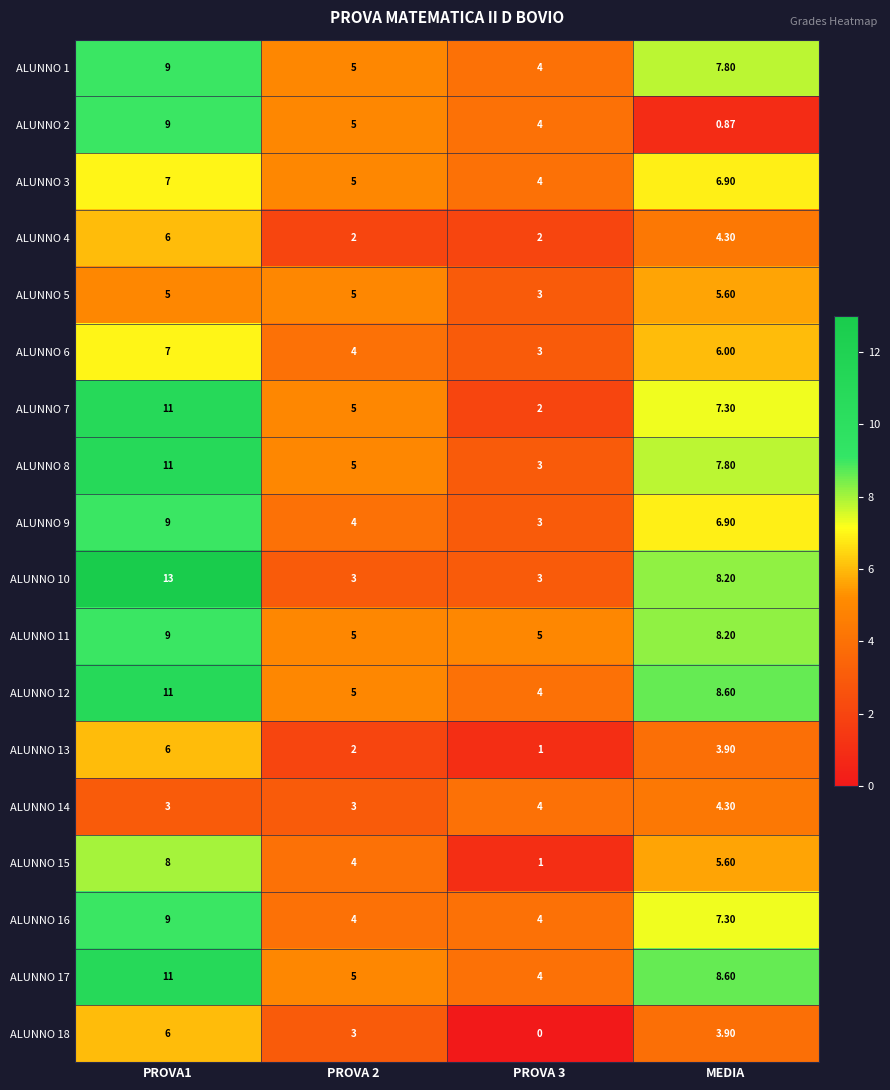

Is the value of ALUNNO 4 at PROVA 2 greater than the value of ALUNNO 12 at PROVA 2?

No